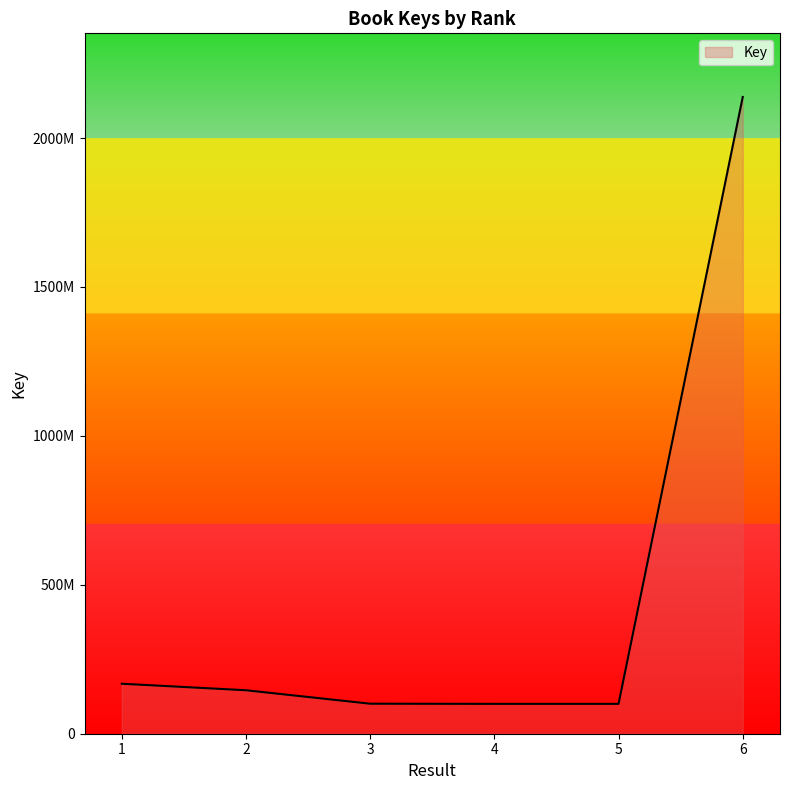

What is the change in value from 1 to 5?

-67621409